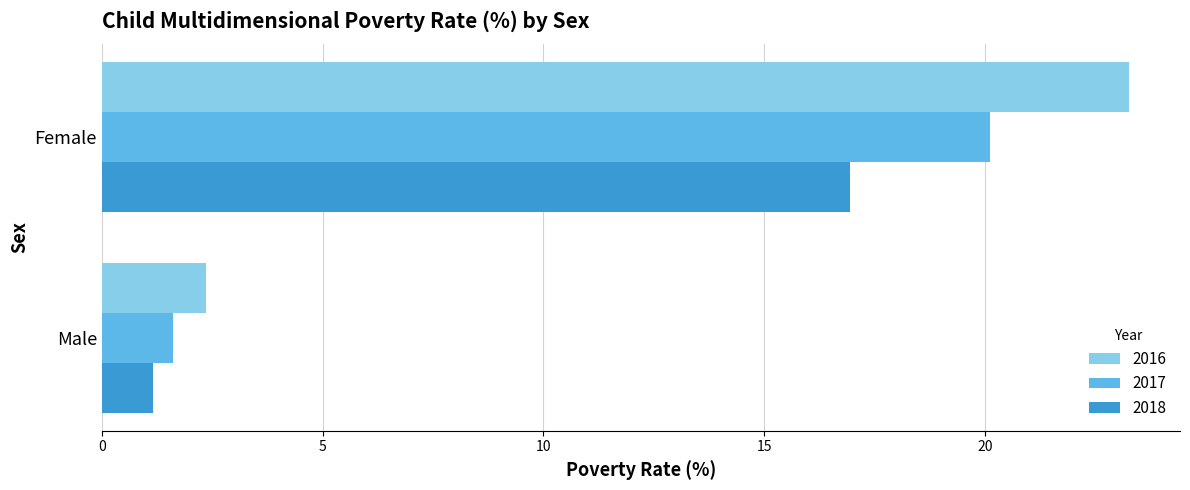

What is the sum of all 2018 values?

18.1